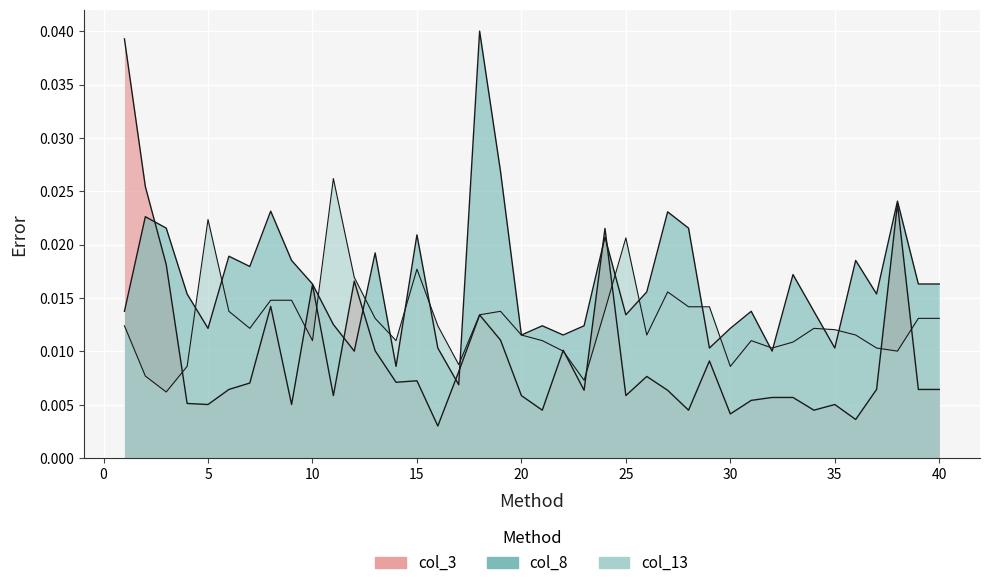

Reading right to left, transcribe all the data shown in this chart.

col_3: 0.0	0.0	0.0	0.0	0.0	0.0	0.0	0.0	0.0	0.0	0.0	0.0	0.0	0.0	0.0	0.0	0.0	0.0	0.0	0.0	0.0	0.0	0.0	0.0	0.0	0.0	0.0	0.0	0.0	0.0	0.0	0.0	0.0	0.0	0.0	0.0	0.0	0.0	0.0	0.0
col_8: 0.0	0.0	0.0	0.0	0.0	0.0	0.0	0.0	0.0	0.0	0.0	0.0	0.0	0.0	0.0	0.0	0.0	0.0	0.0	0.0	0.0	0.0	0.0	0.0	0.0	0.0	0.0	0.0	0.0	0.0	0.0	0.0	0.0	0.0	0.0	0.0	0.0	0.0	0.0	0.0
col_13: 0.0	0.0	0.0	0.0	0.0	0.0	0.0	0.0	0.0	0.0	0.0	0.0	0.0	0.0	0.0	0.0	0.0	0.0	0.0	0.0	0.0	0.0	0.0	0.0	0.0	0.0	0.0	0.0	0.0	0.0	0.0	0.0	0.0	0.0	0.0	0.0	0.0	0.0	0.0	0.0